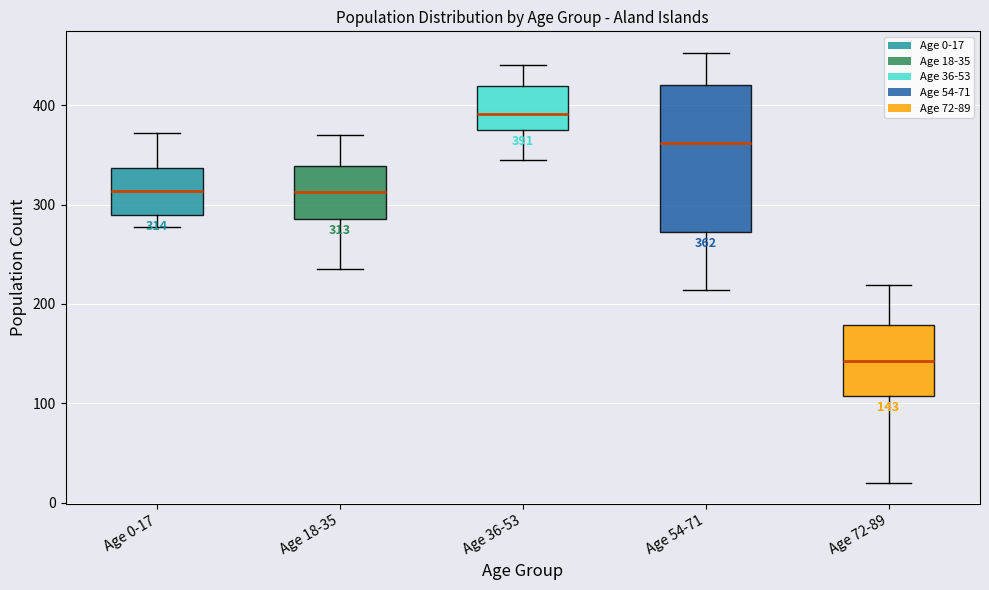

Which box has the lowest median line?

Age 72-89